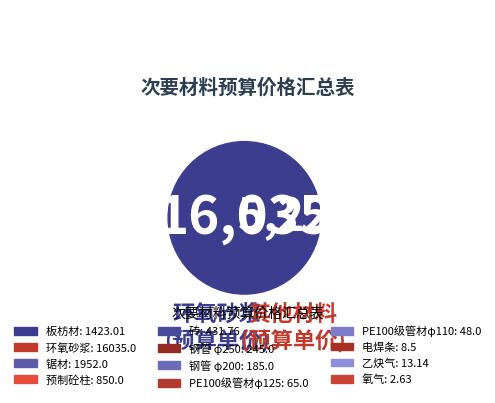

How many segments does this pie chart have?

12